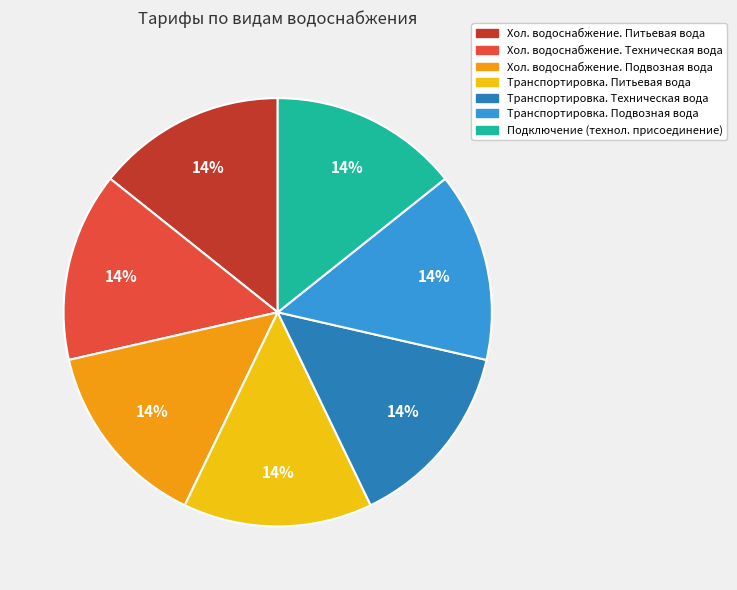

Count the number of slices in the pie.

7